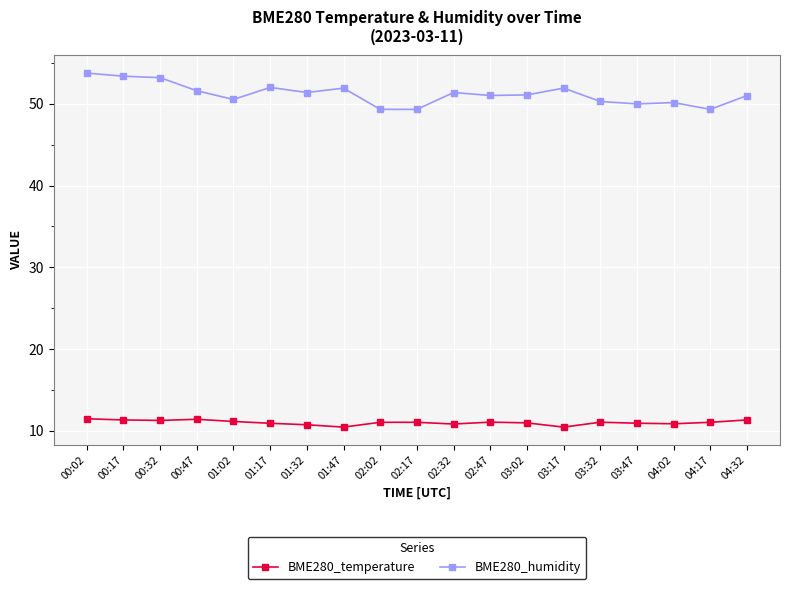

Read the BME280_temperature value at 02:02.

11.0